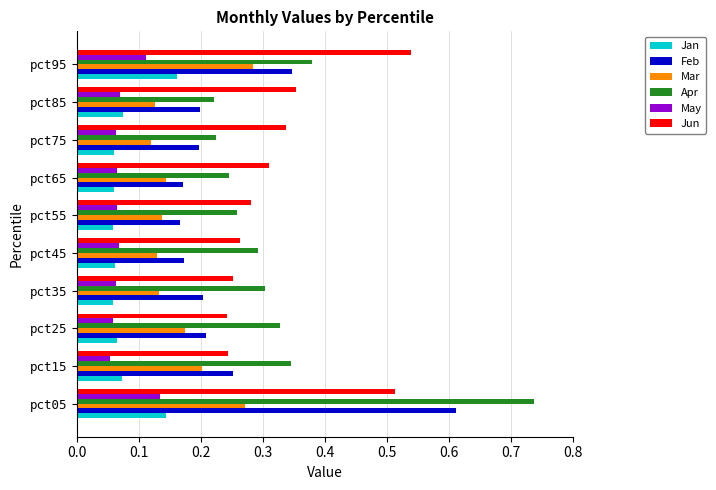

The value of Feb at pct15 is 0.4. True or false?

False